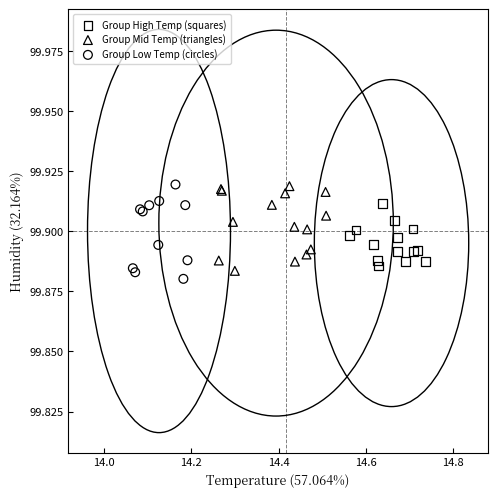

What are all the series names shown in the legend?

Group High Temp (squares), Group Mid Temp (triangles), Group Low Temp (circles)